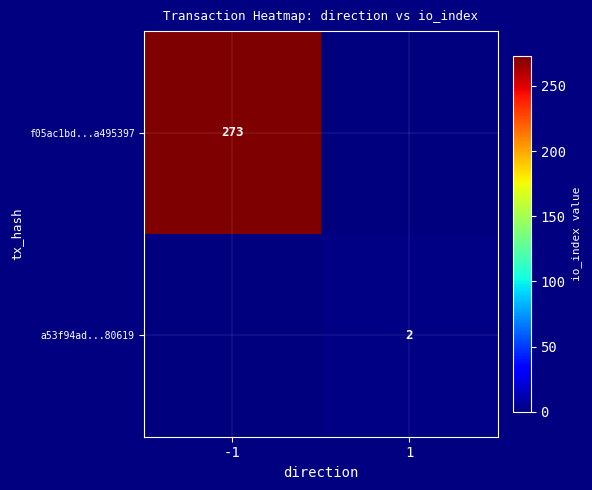

True or false: f05ac1bd...a495397 has a value of 378 at -1.

False